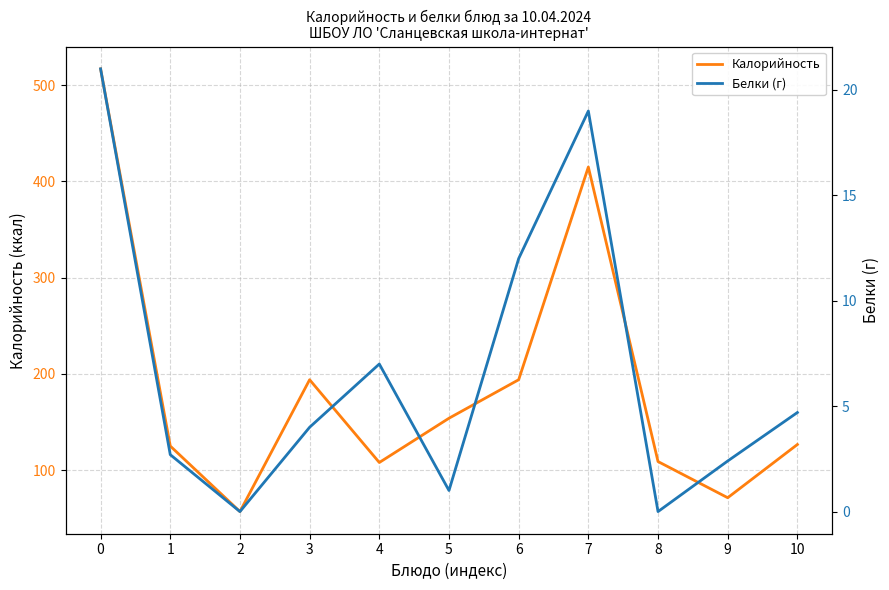

At which category does Калорийность reach its first local valley?

2